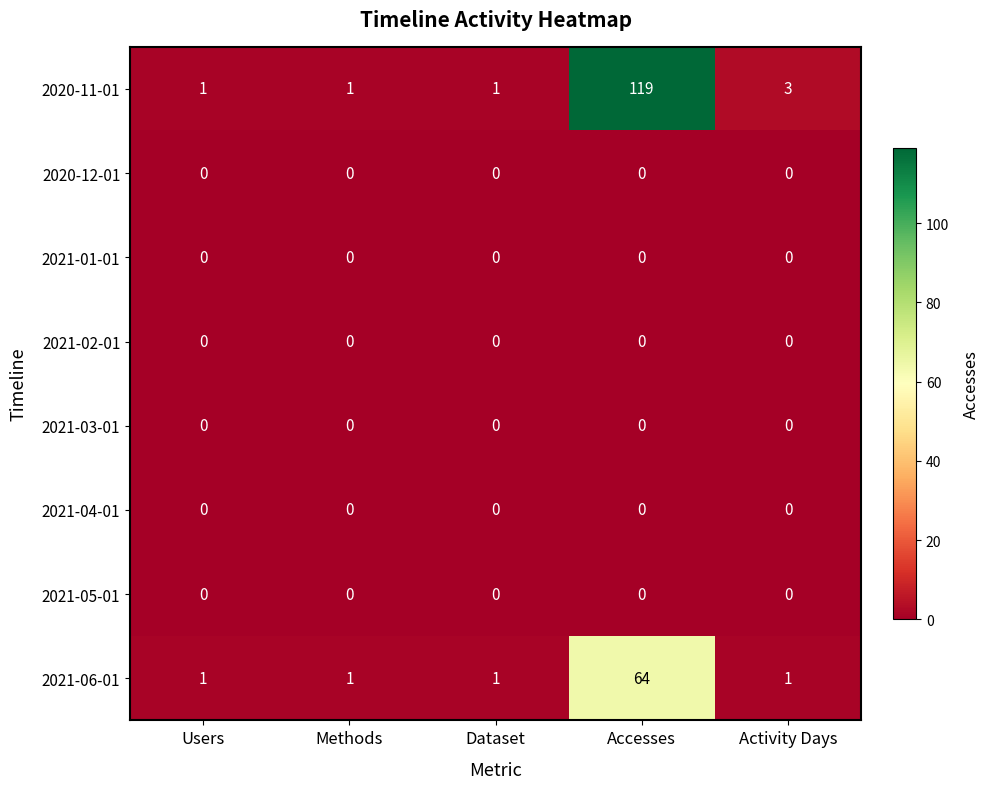

What is the maximum value shown in the chart?

119